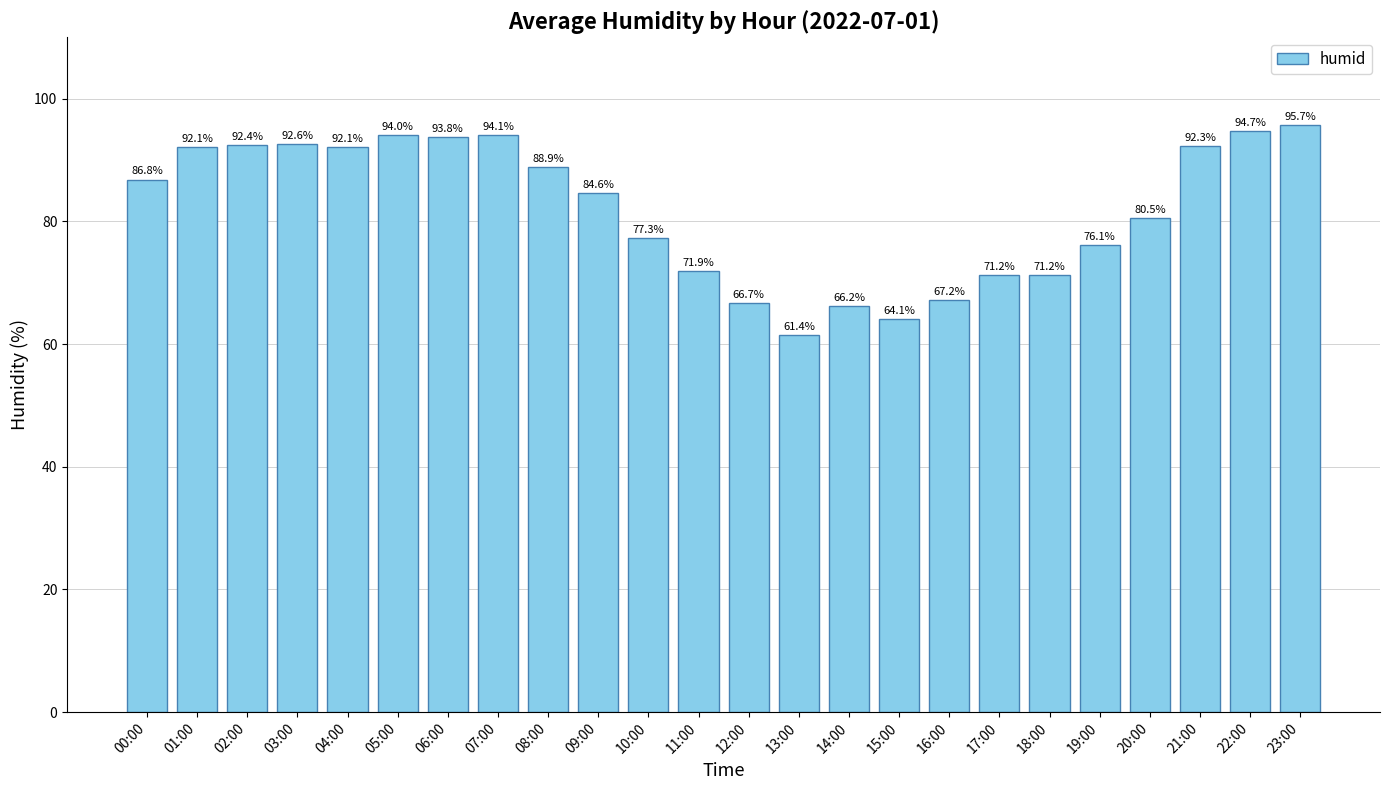

What is the smallest value displayed?

61.4